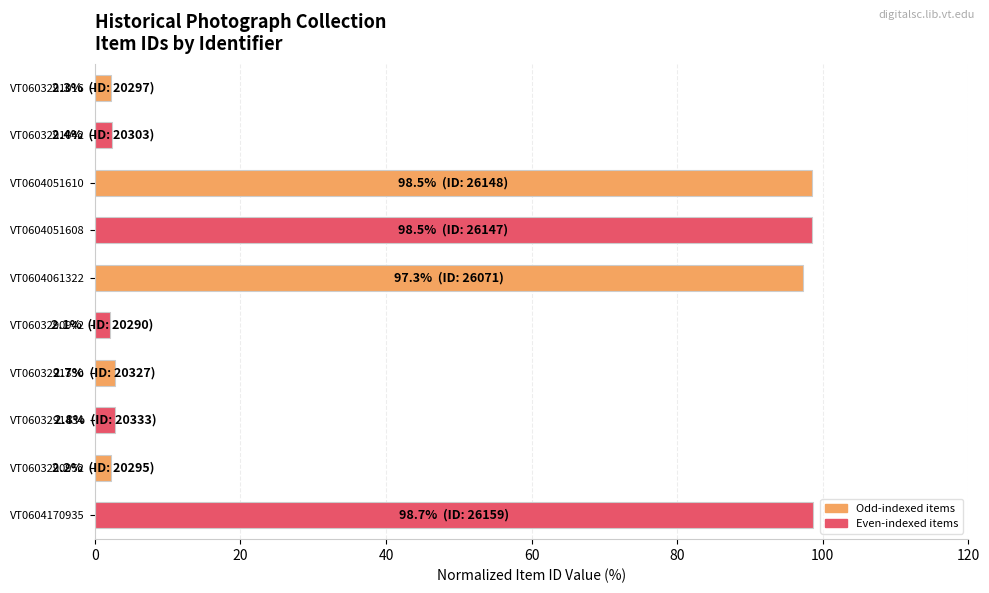

What is the minimum value shown in the chart?

2.1